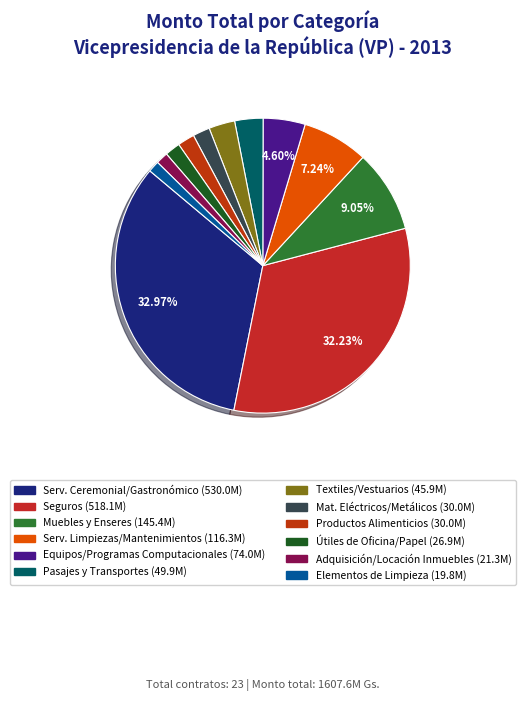

How many segments does this pie chart have?

12